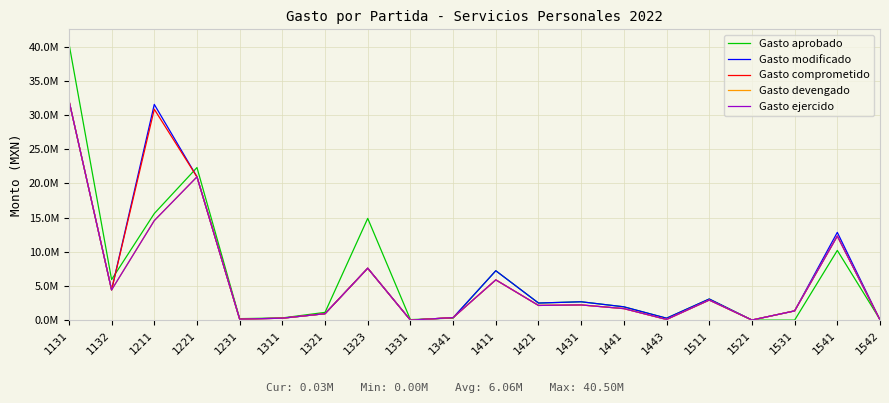

Does the chart have visible grid lines?

Yes